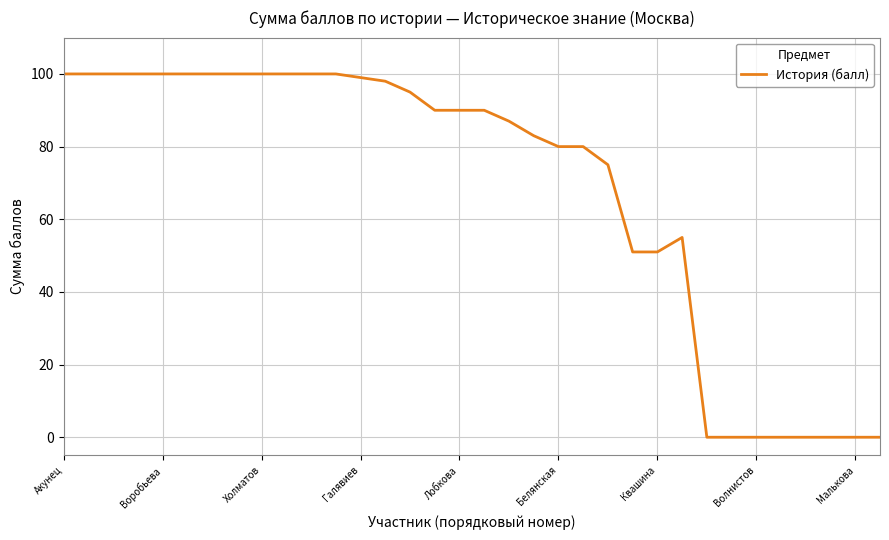

What is the greatest value displayed?

100